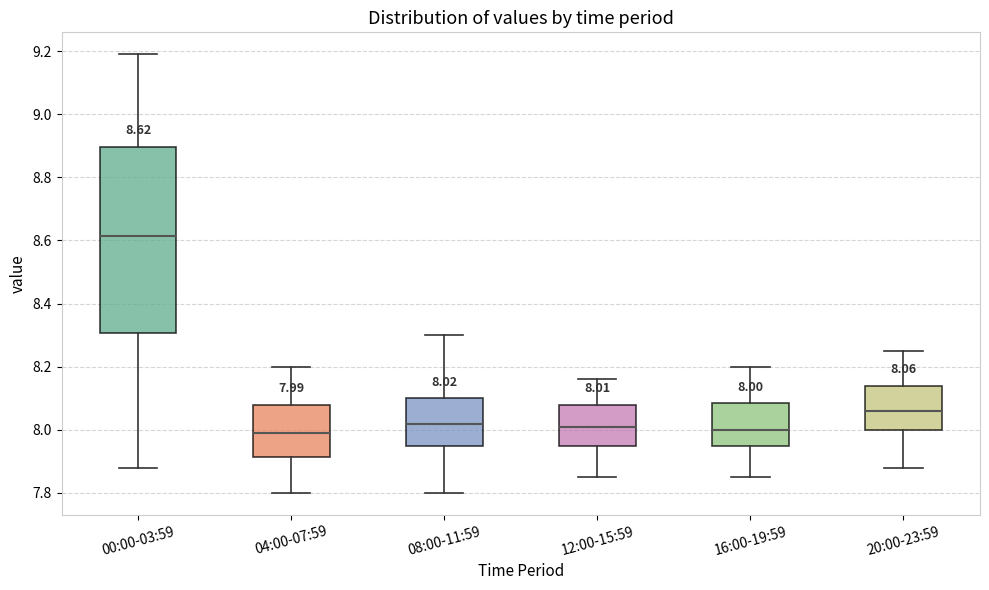

Comparing the boxes themselves (not the whiskers), which one is the tallest?

00:00-03:59